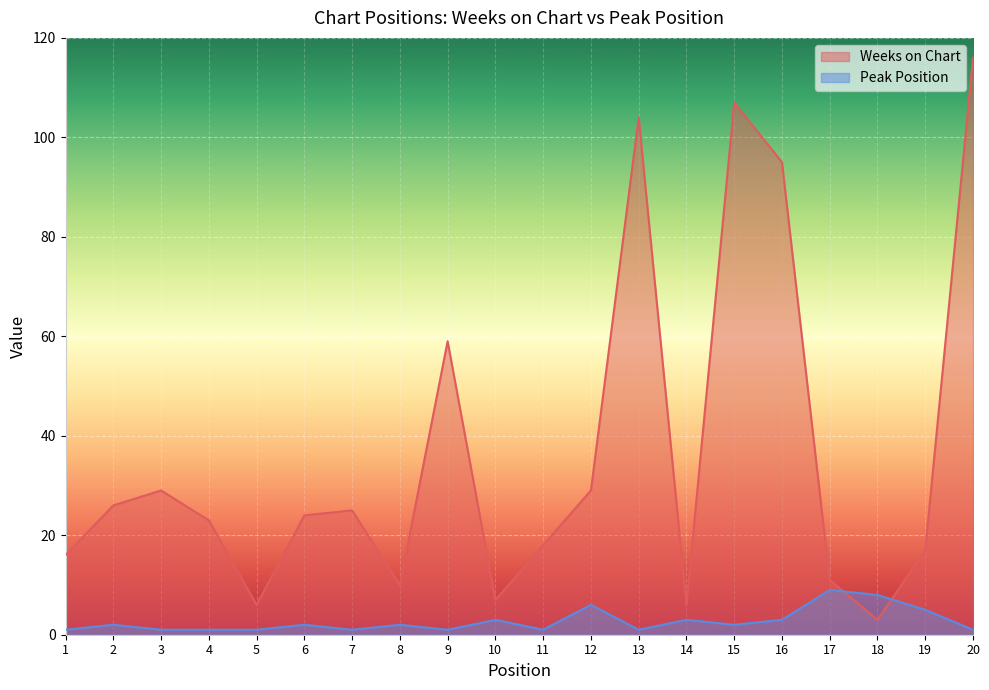

What is the value of the Weeks on Chart point at the 6th from the left?

24